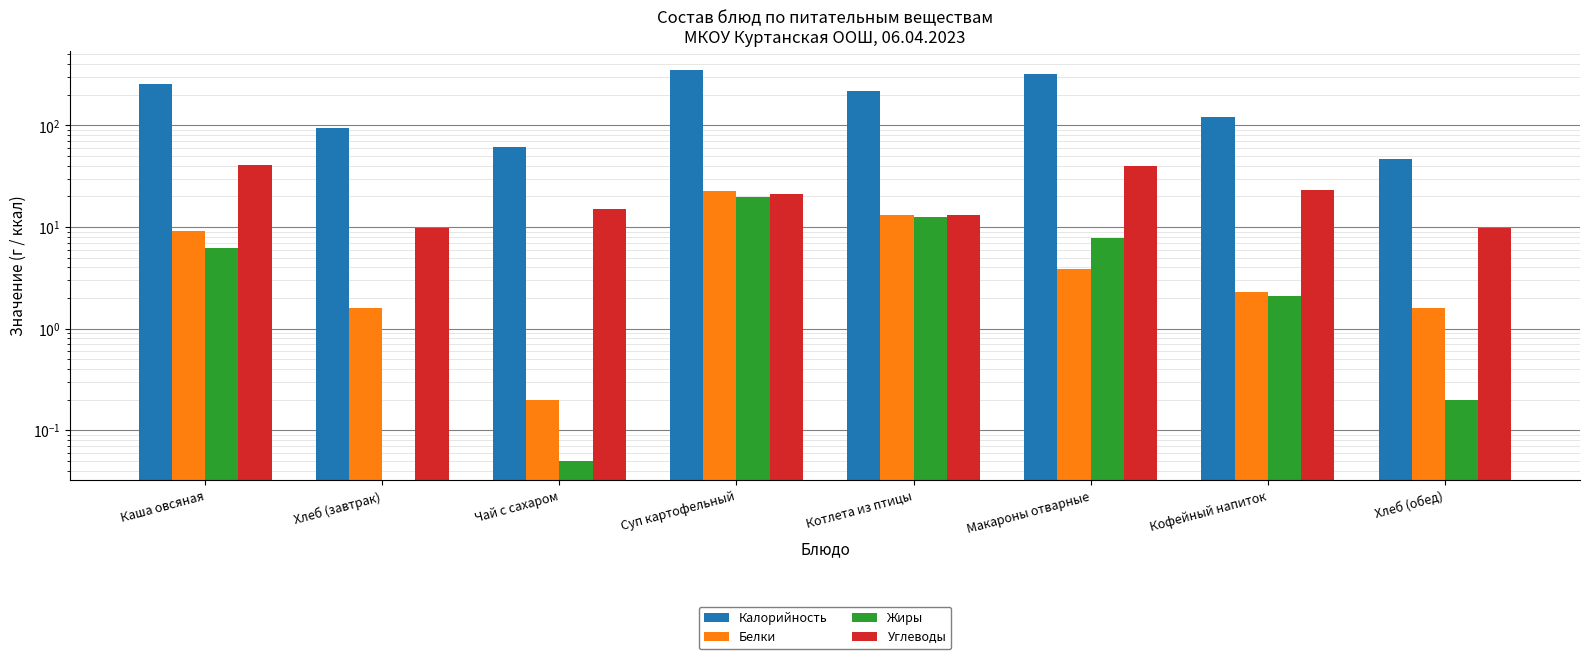

What is the sum of the Жиры values at Каша овсяная and Хлеб (завтрак)?

6.2